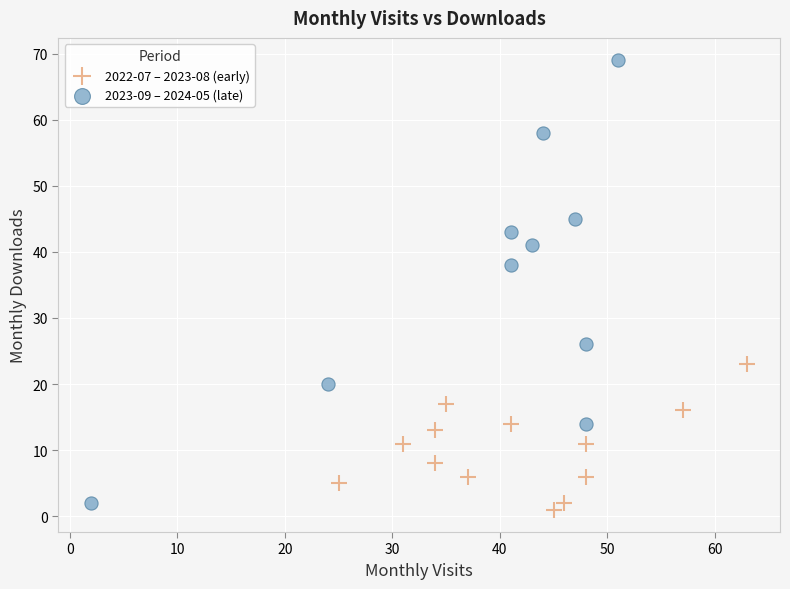

Which series reaches the maximum Y coordinate?

2023-09 – 2024-05 (late)